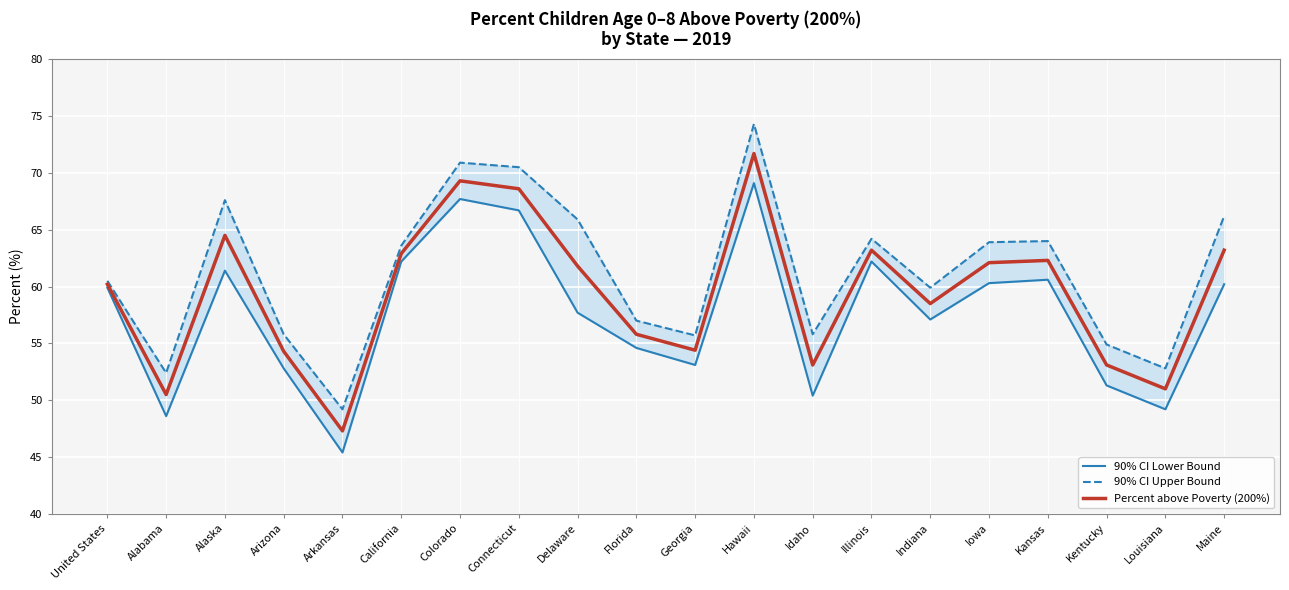

How many distinct data groups are displayed?

3